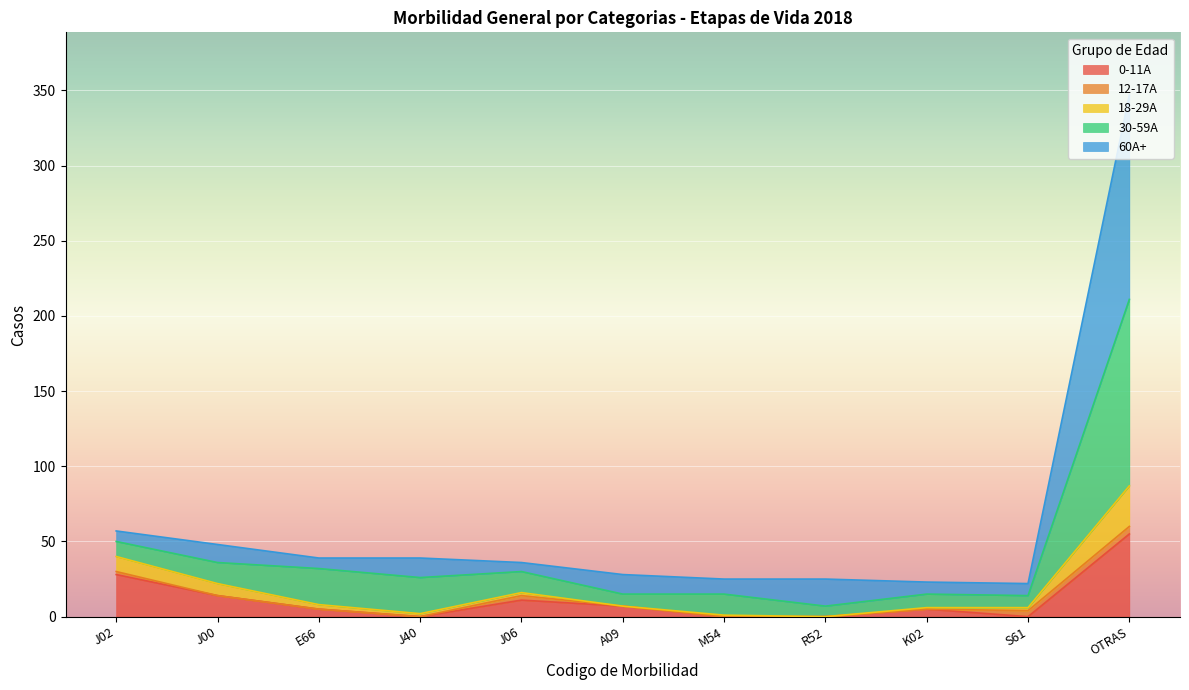

What position from the left is M54?

7